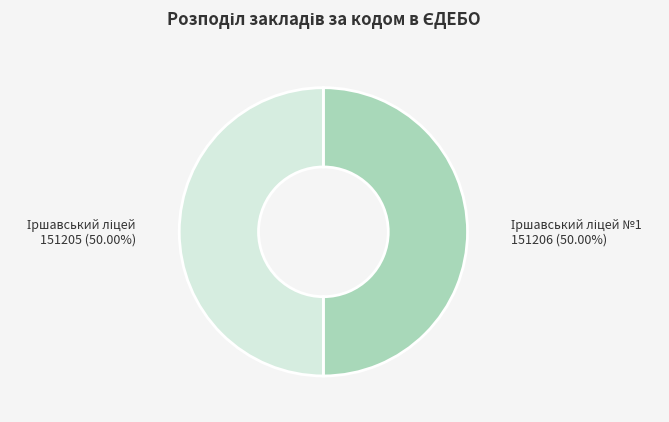

How many slices are in this pie chart?

2